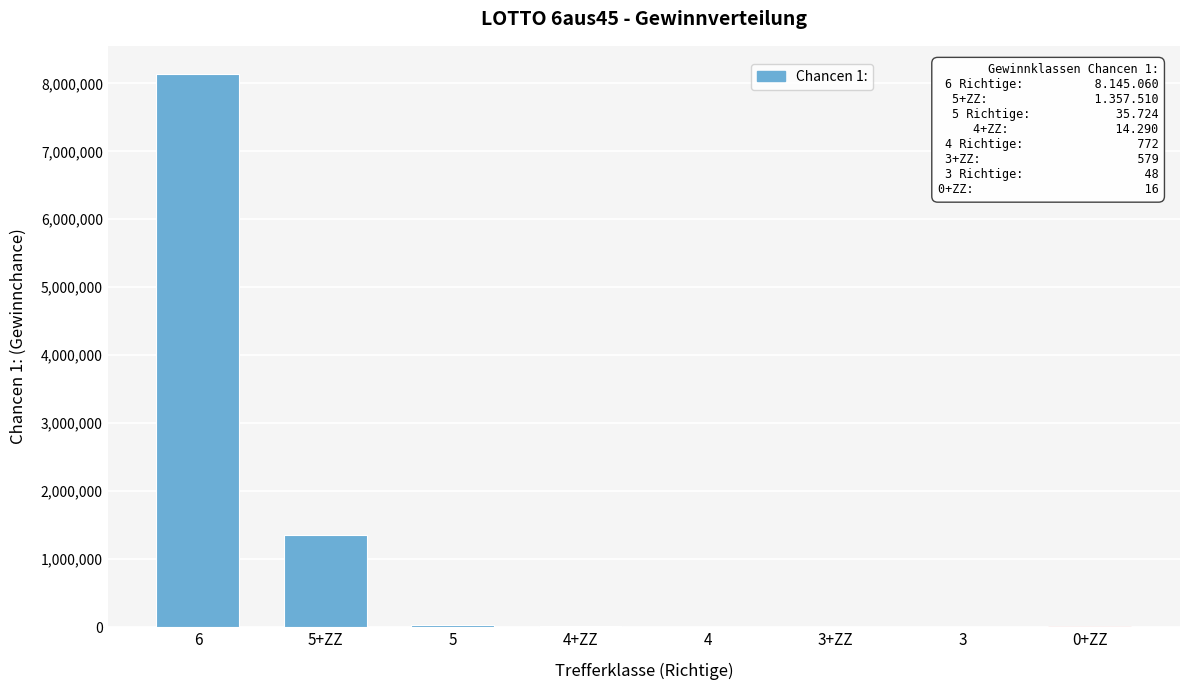

What is the greatest value displayed?

8145060.0